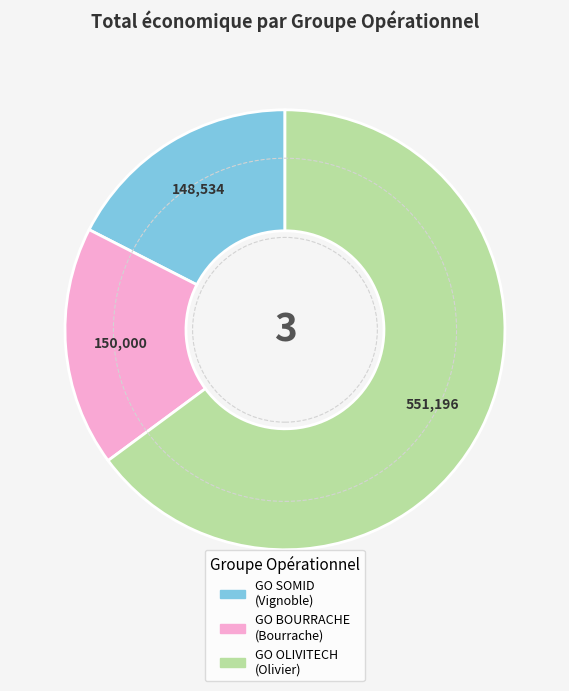

Does any single category account for the majority?

Yes